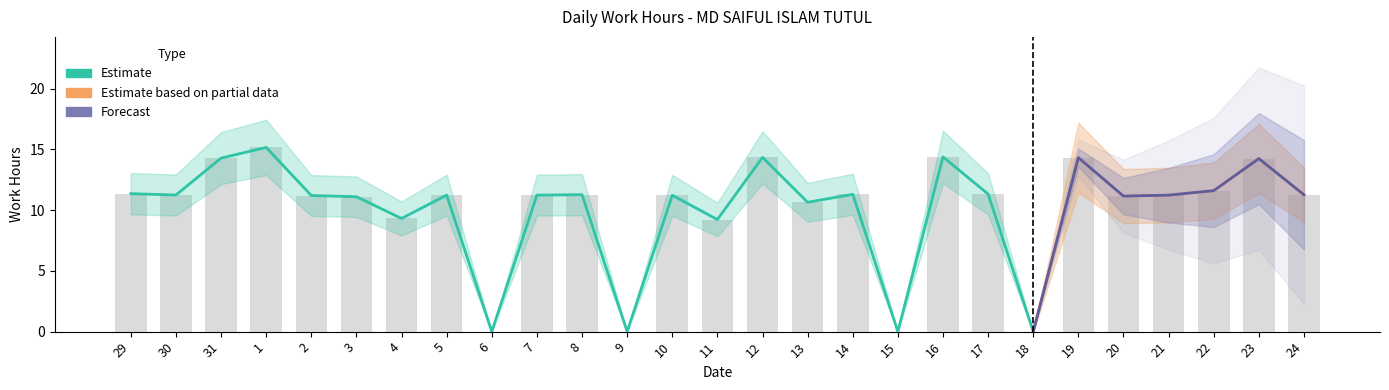

Are the bars grouped side by side (vs. stacked)?

Yes